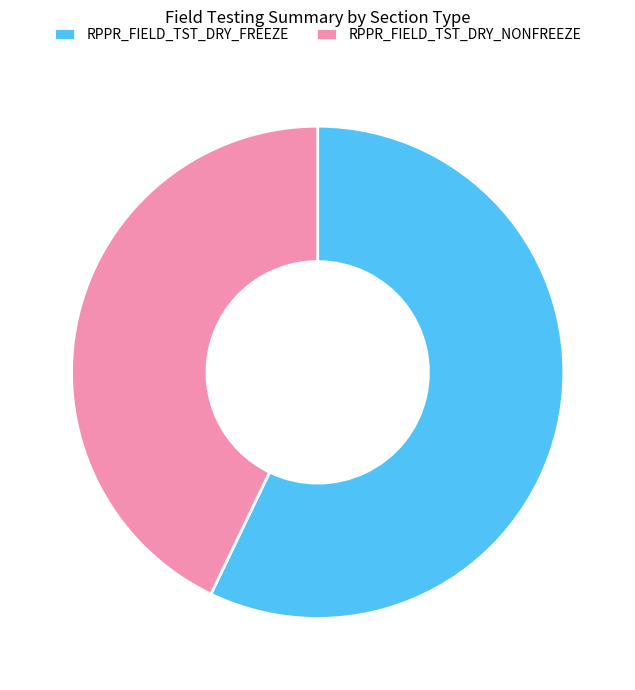

Does any single category account for the majority?

Yes